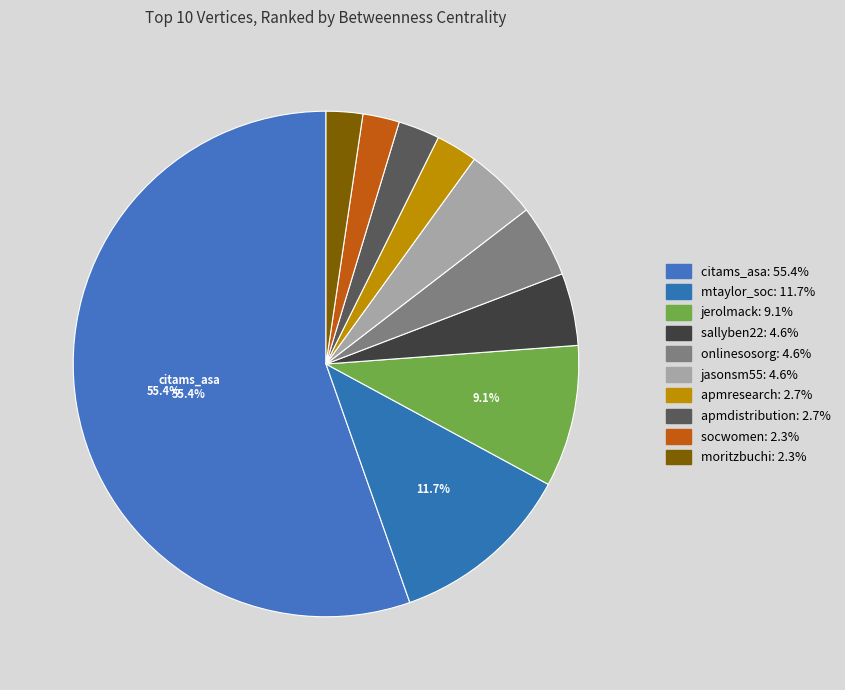

To the nearest percent, what portion does socwomen represent?

2%